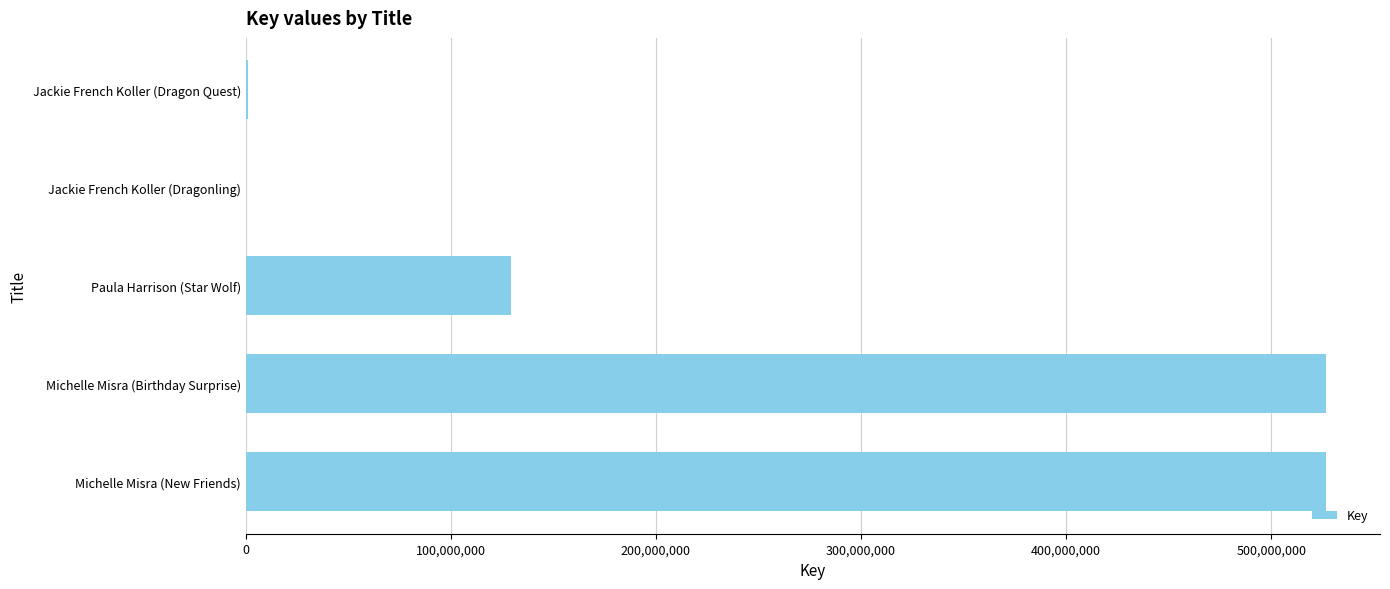

What is the greatest value displayed?

526668965